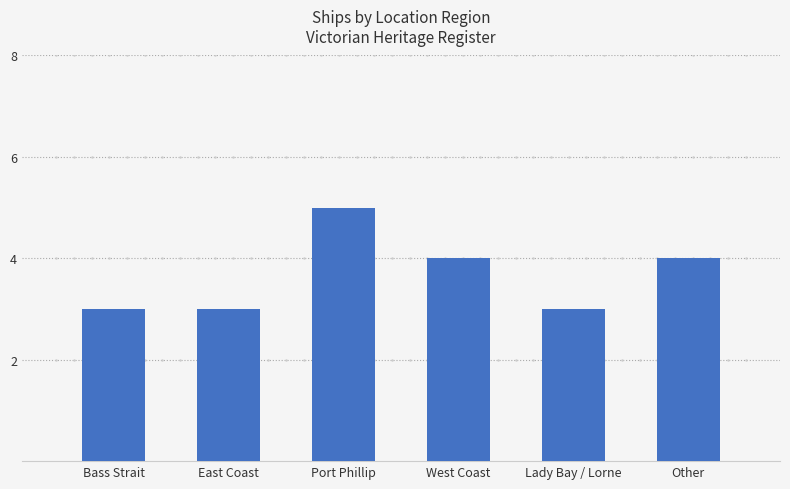

Are the bars horizontal?

No